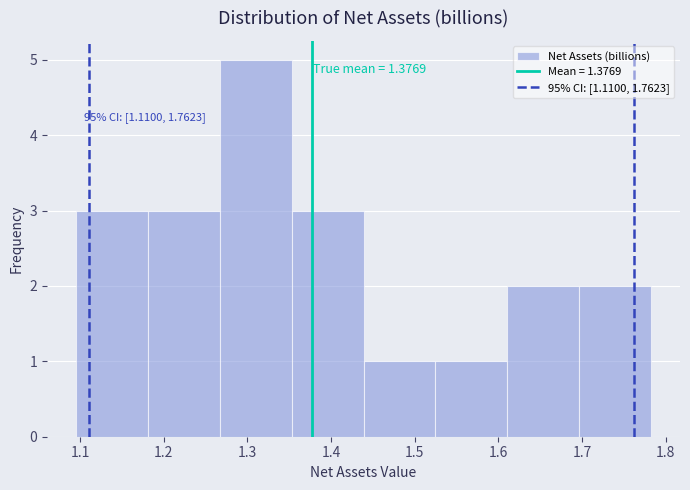

Which range on the x-axis has the tallest bar?

1.27 to 1.35